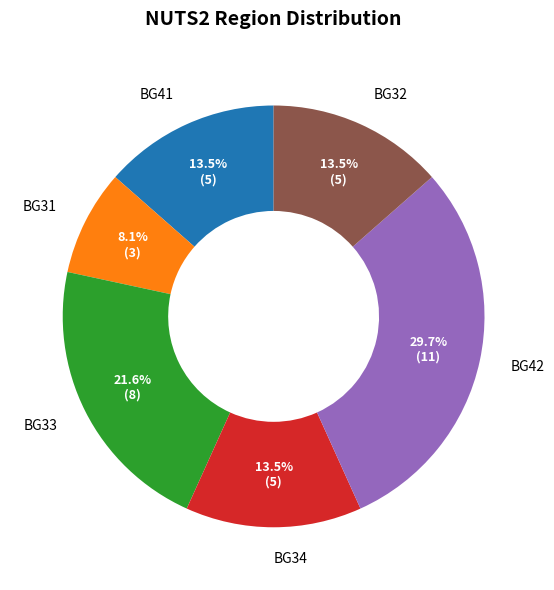

How much of the chart is everything except BG33?

78.4%